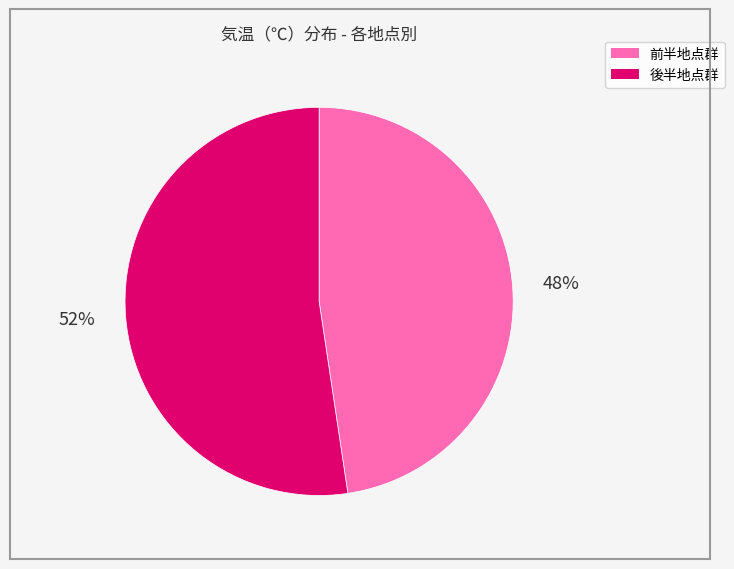

To the nearest percent, what is the average slice percentage?

50%